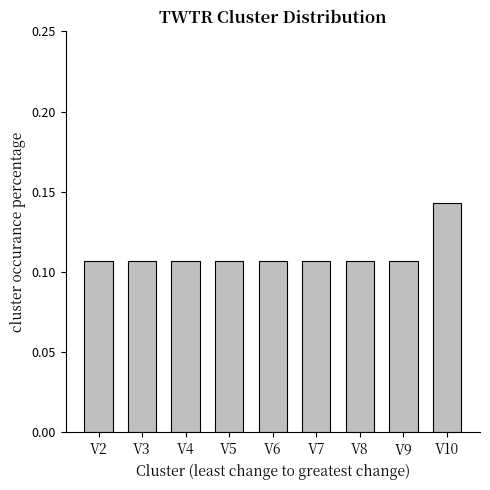

How many values are between 0 and 1?

9